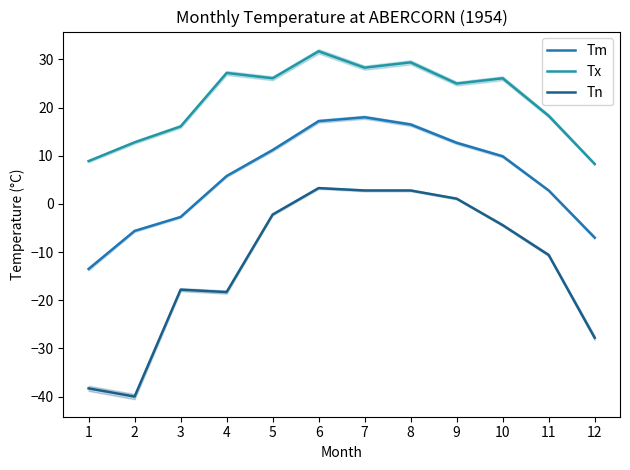

List the series in order of their overall mean, highest first.

Tx, Tm, Tn